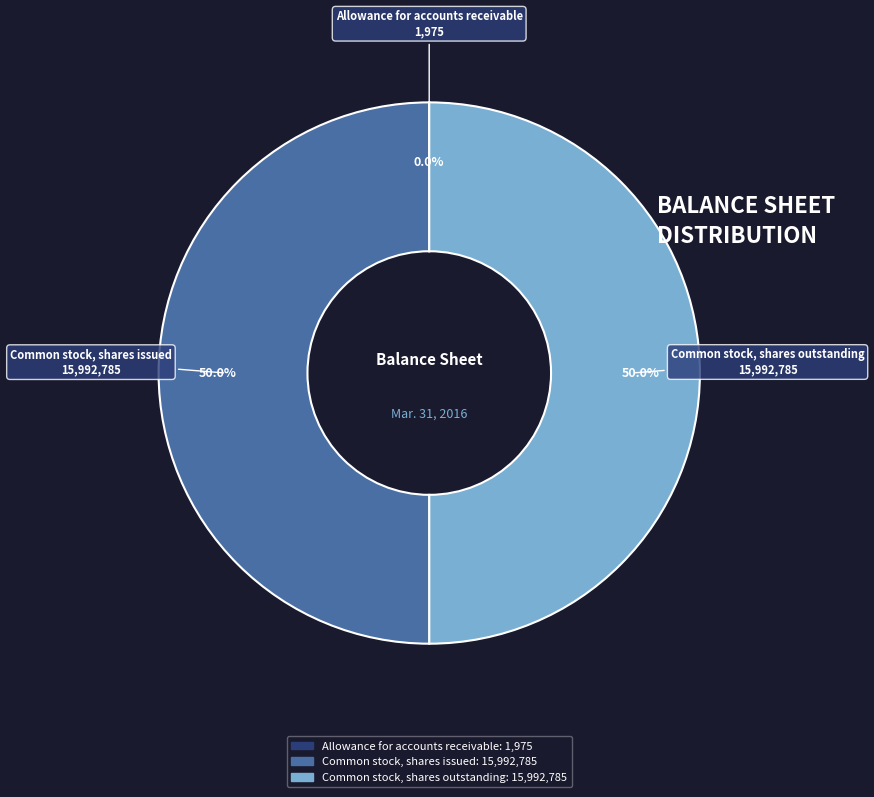

Approximately how many times larger is the value at Common stock, shares issued compared to Common stock, shares outstanding?

1.0